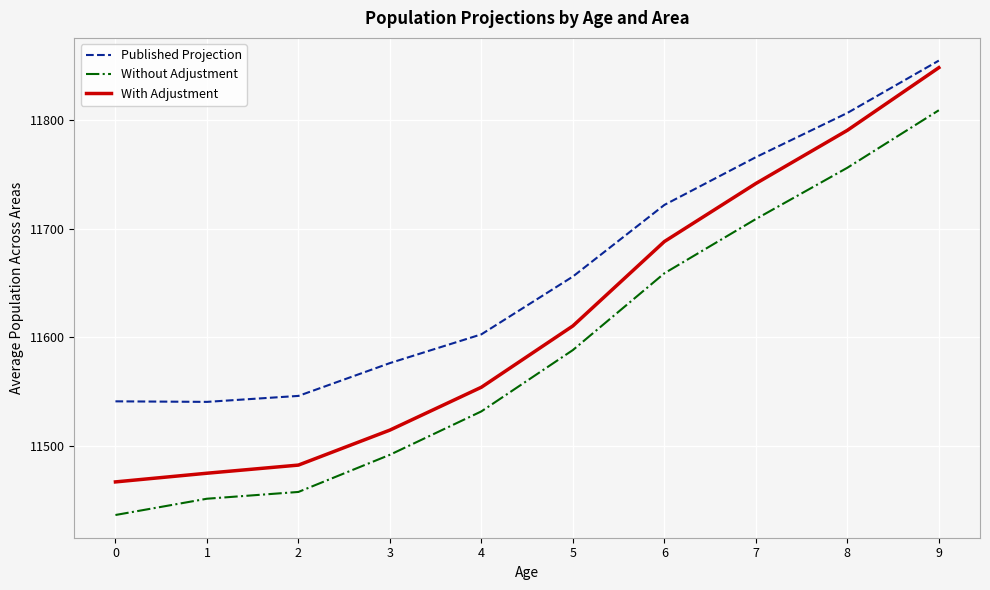

What is the difference between the maximum and second lowest values in the Without Adjustment series?

358.0